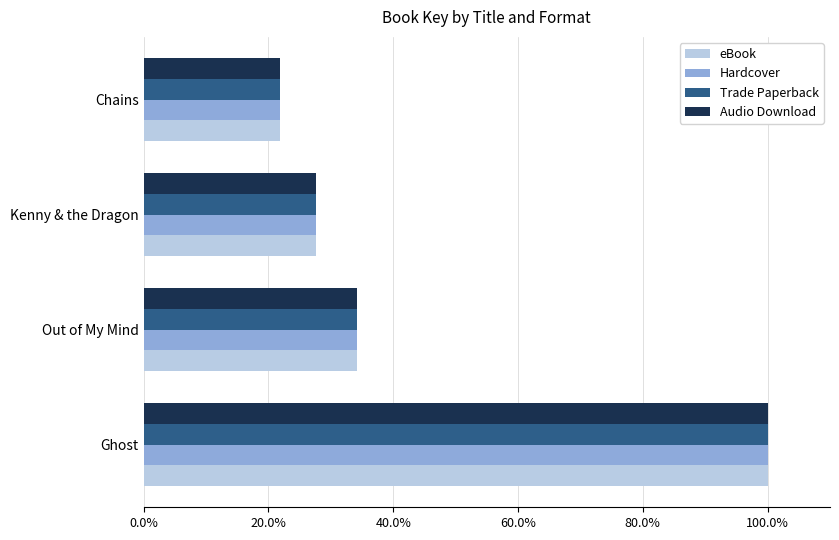

Reading left to right, extract all data points from this chart.

eBook: 1.0	0.3	0.3	0.2
Hardcover: 1.0	0.3	0.3	0.2
Trade Paperback: 1.0	0.3	0.3	0.2
Audio Download: 1.0	0.3	0.3	0.2